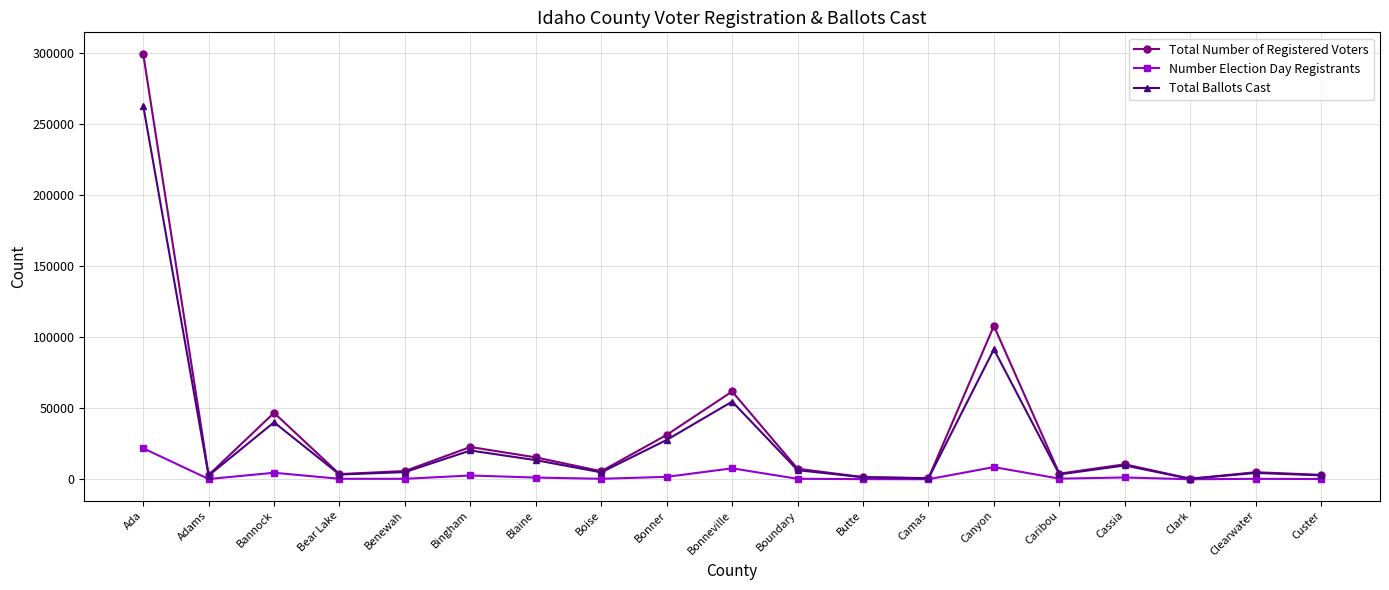

At which category does Total Ballots Cast reach its first local valley?

Adams